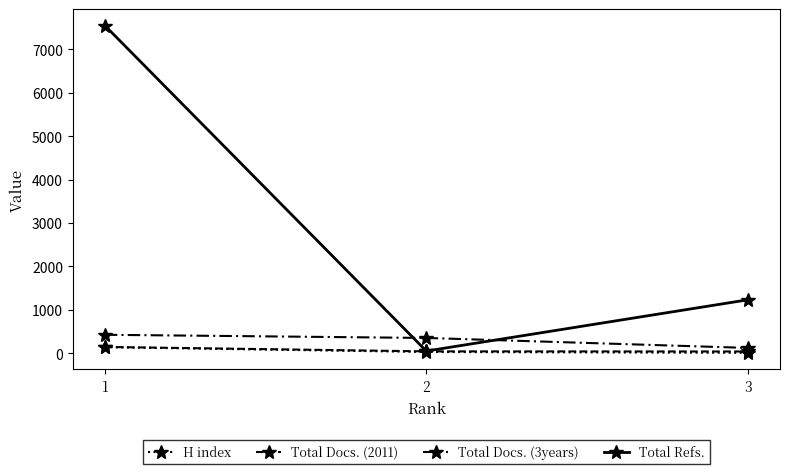

How many data points does each series have?

3